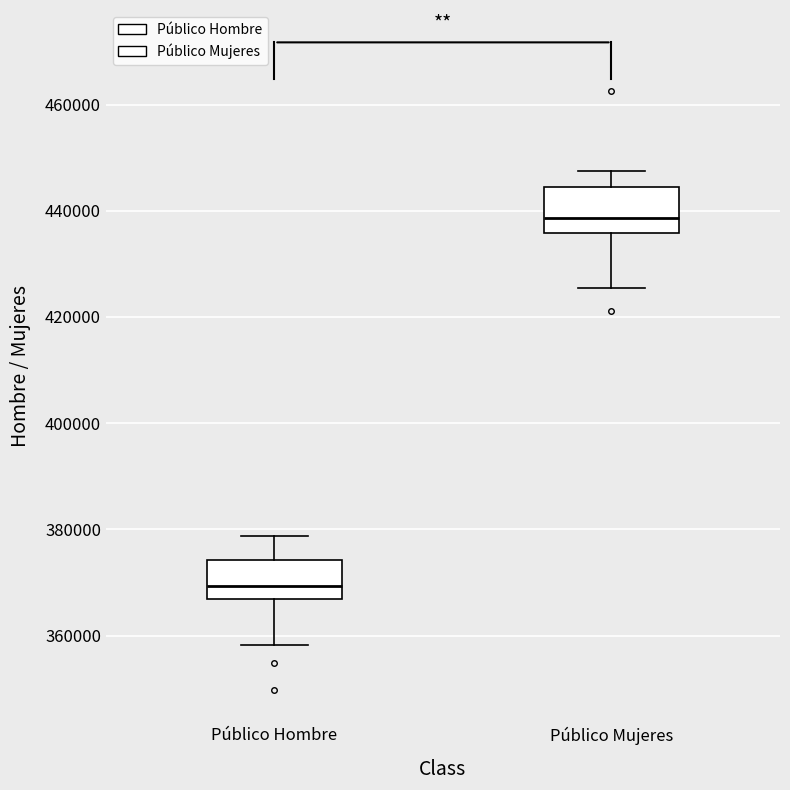

Reading left to right, transcribe this box plot: for each box, give where its median line is, the range the box spans, and where its two whiskers end, as read against the y-axis. The values are not printed on the chart, so give them approximately, as read against the axis.

Público Hombre: median 370000, box 366000 to 374000, whiskers 358000 to 378000
Público Mujeres: median 438000, box 436000 to 444000, whiskers 426000 to 448000